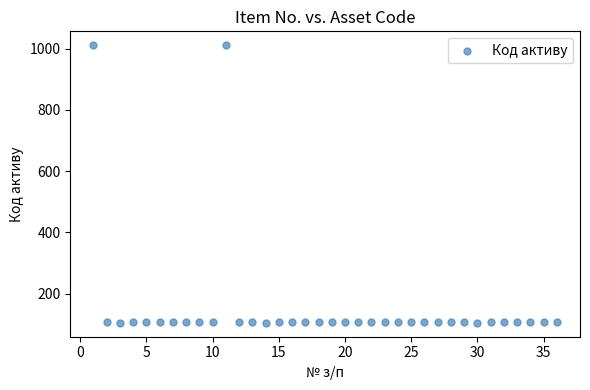

What is the range of Y values (max minus min)?

906